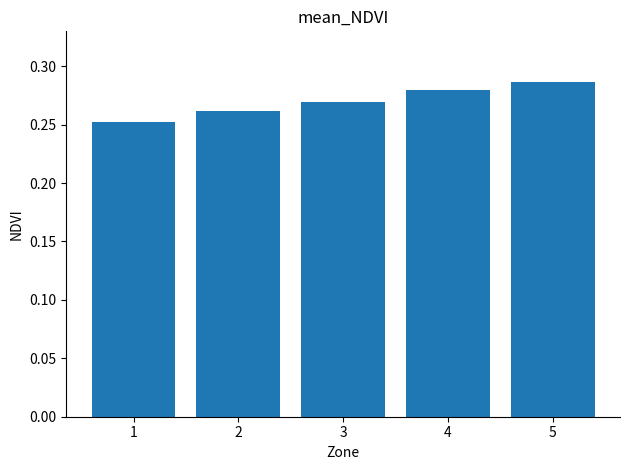

Count the values in the range 0 to 1.

5